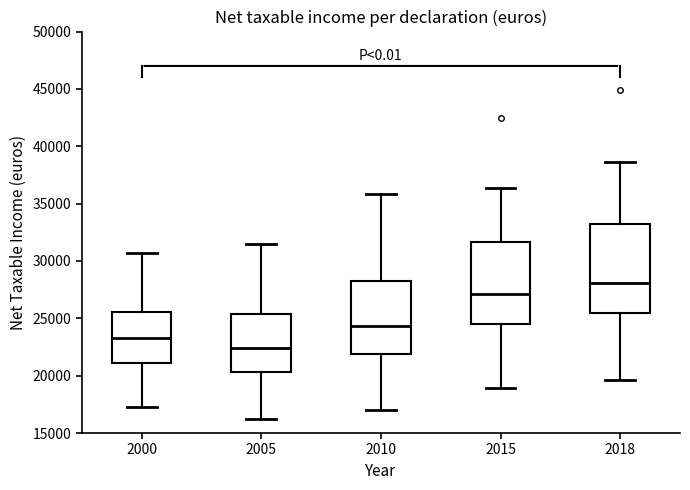

Reading left to right, read every box against the y-axis: the position of its median line, the range the box covers, and the ends of its whiskers. The values are not printed on the chart, so give them approximately, as read against the axis.

2000: median 23500, box 21000 to 25500, whiskers 17500 to 30500
2005: median 22500, box 20500 to 25500, whiskers 16000 to 31500
2010: median 24500, box 22000 to 28000, whiskers 17000 to 36000
2015: median 27000, box 24500 to 31500, whiskers 19000 to 36500
2018: median 28000, box 25500 to 33500, whiskers 19500 to 38500